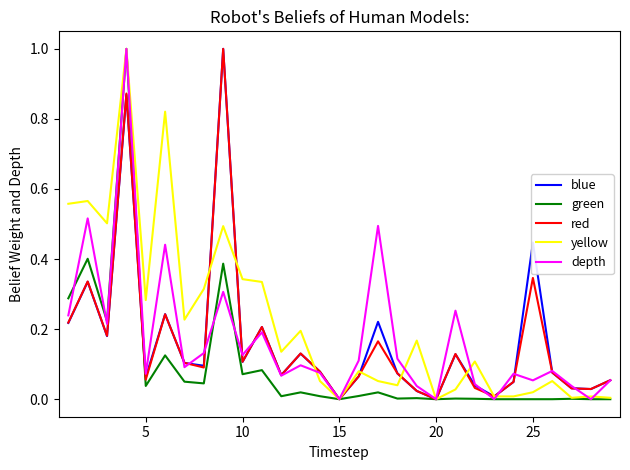

What is the difference between the second highest and second lowest values in the red series?

0.9